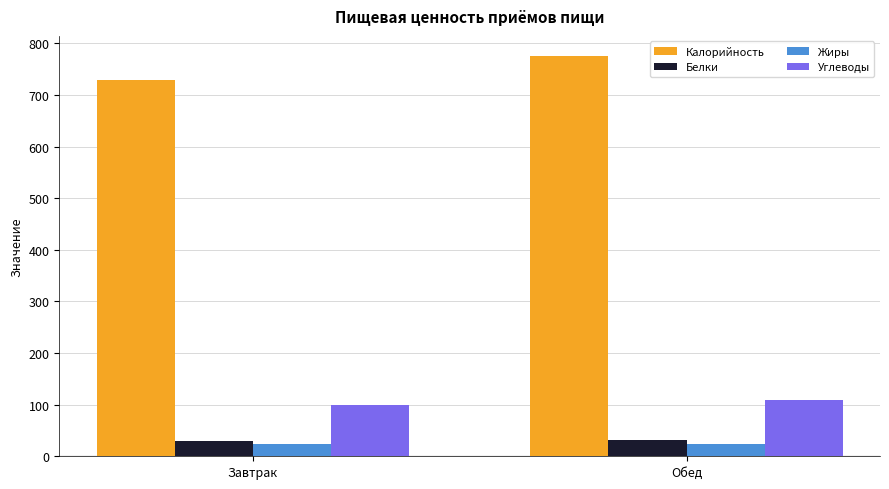

At which label does Жиры first exceed 24?

Обед